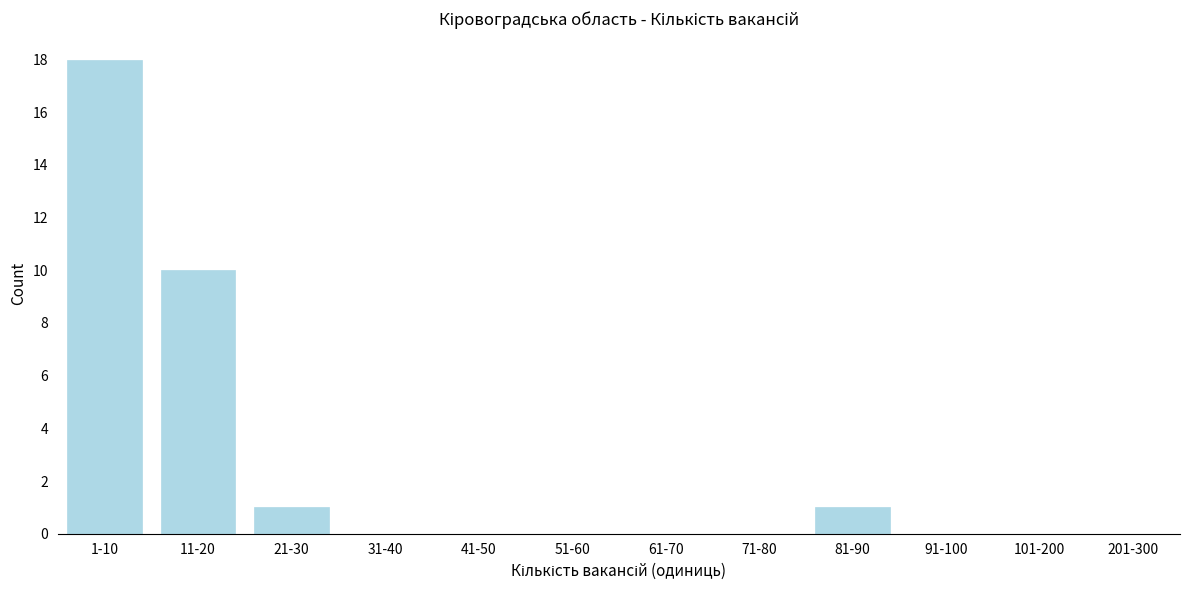

Reading left to right, transcribe all the data shown in this chart.

1-10=18	11-20=10	21-30=1	31-40=0	41-50=0	51-60=0	61-70=0	71-80=0	81-90=1	91-100=0	101-200=0	201-300=0